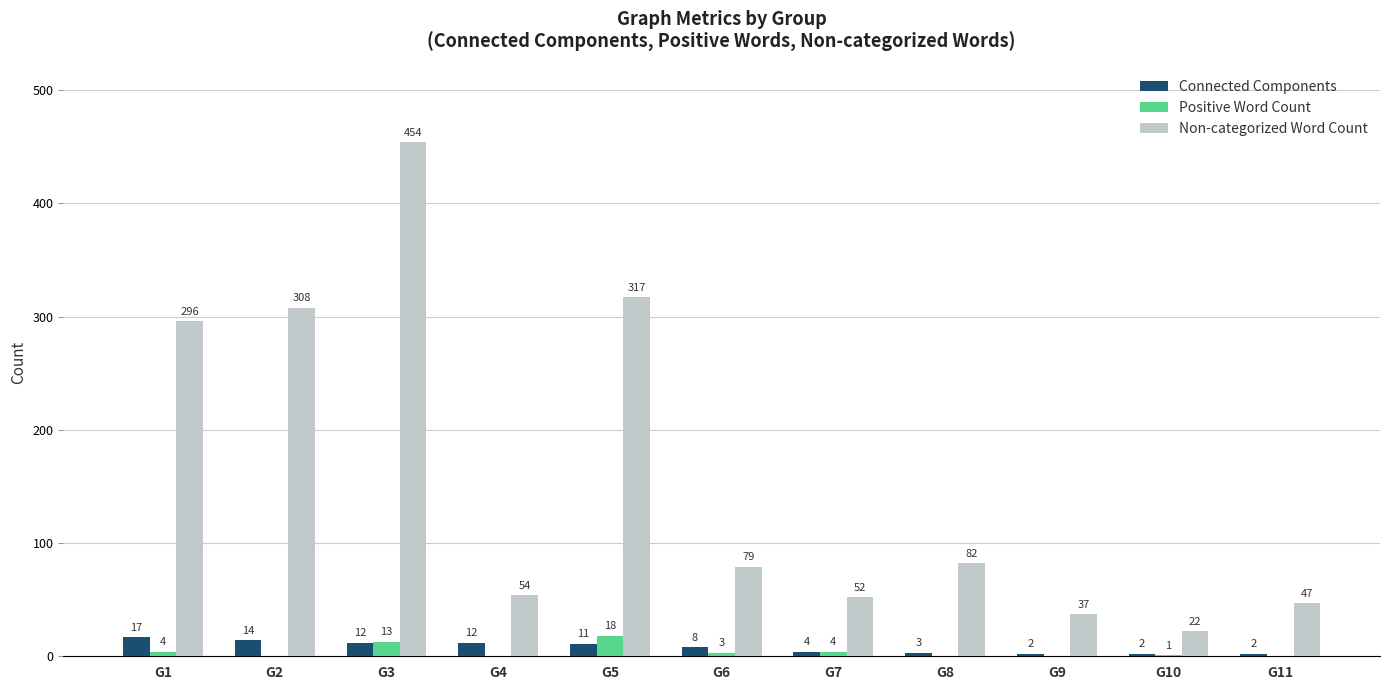

Which series changed the most between G5 and G6?

Non-categorized Word Count